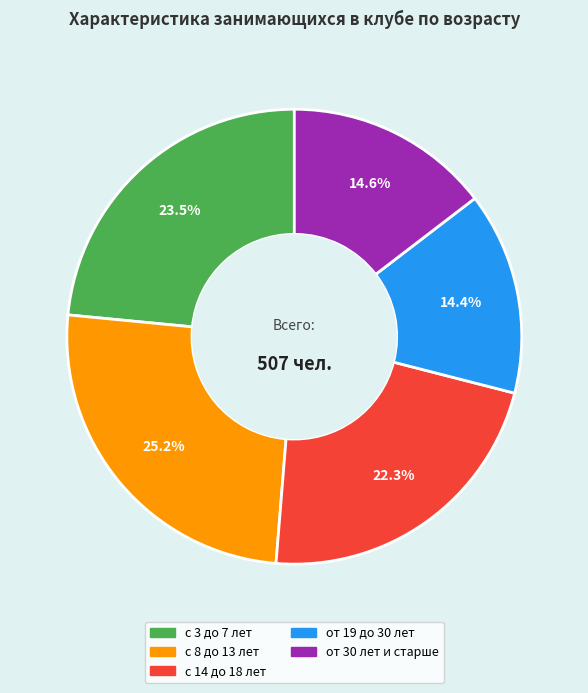

What percentage is the с 8 до 13 лет slice, to the nearest percent?

25%